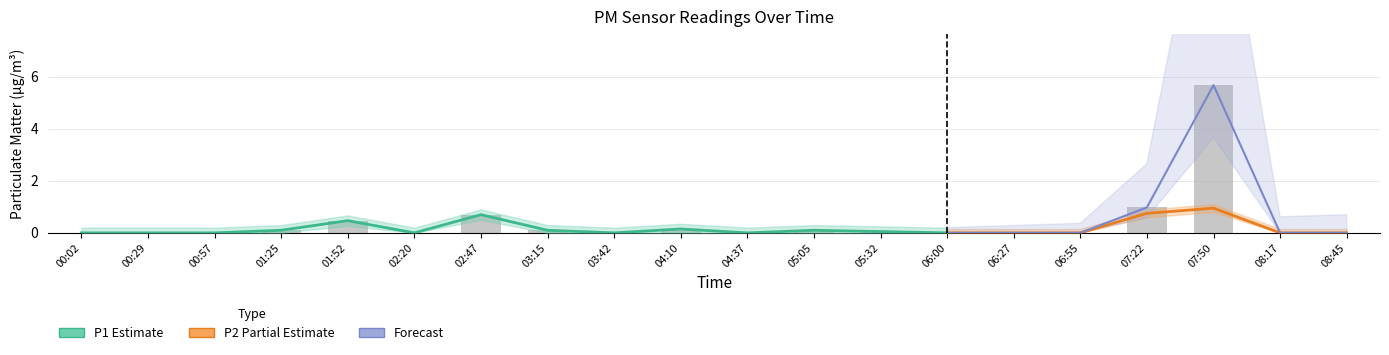

Are the bars grouped side by side (vs. stacked)?

No